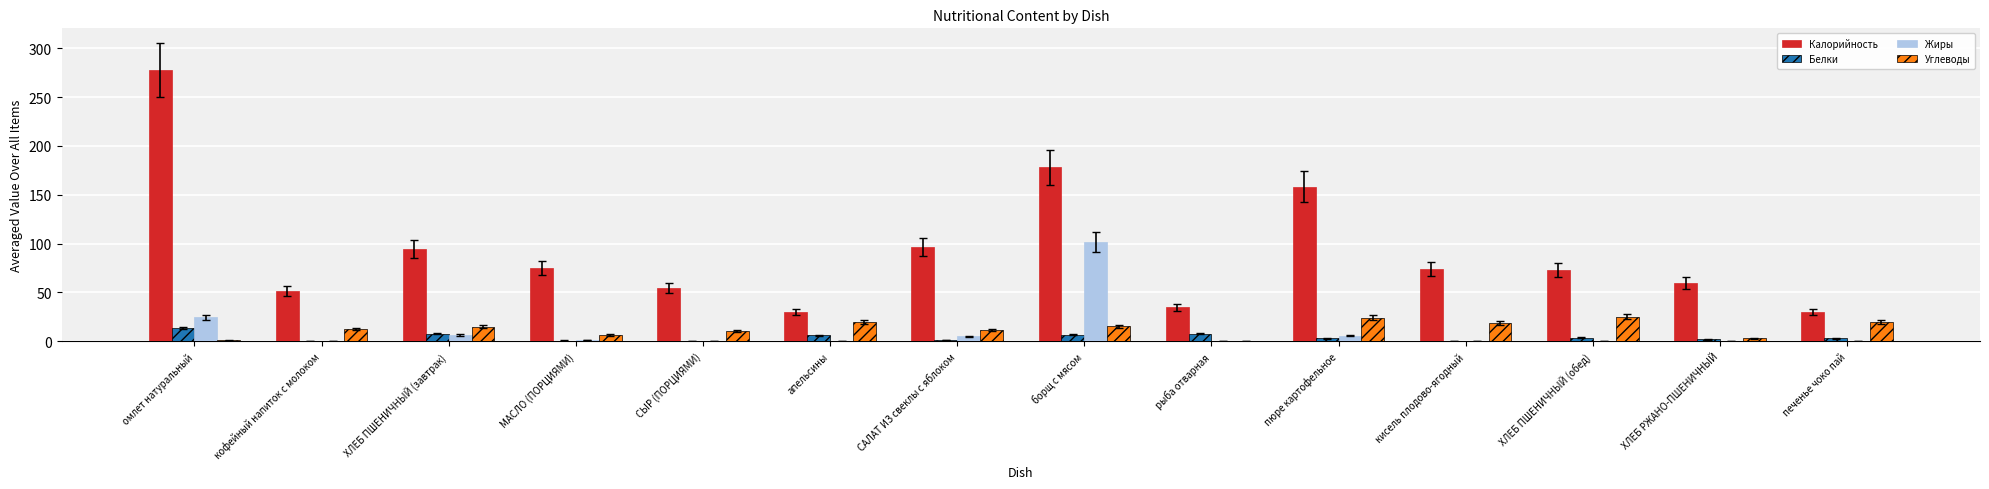

What is the sum of all Жиры values?

145.8